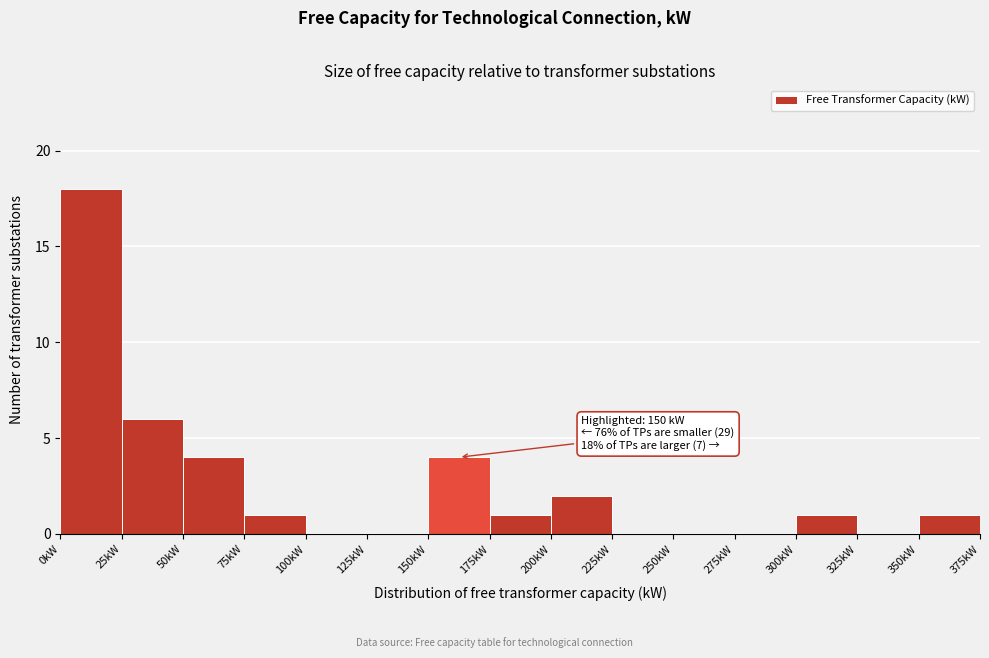

Over which range of the x-axis is the bar tallest?

0 to 25